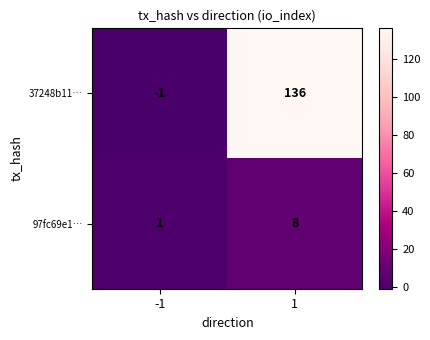

What is the difference between the highest and lowest values at 1?

128